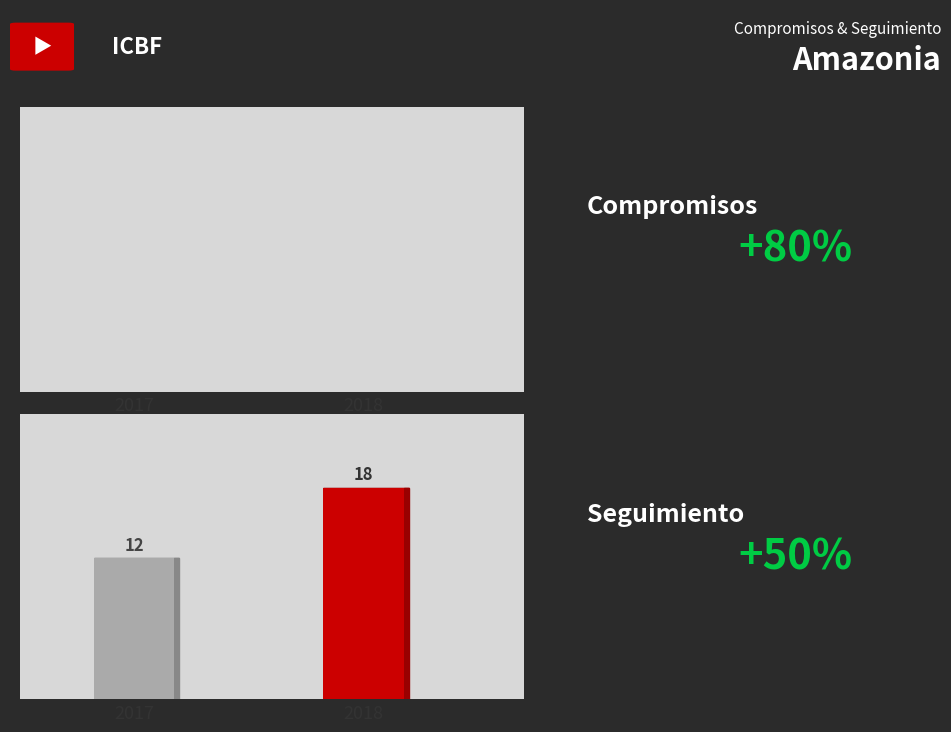

What is the spread (max minus min) of values at Seguimiento?

6